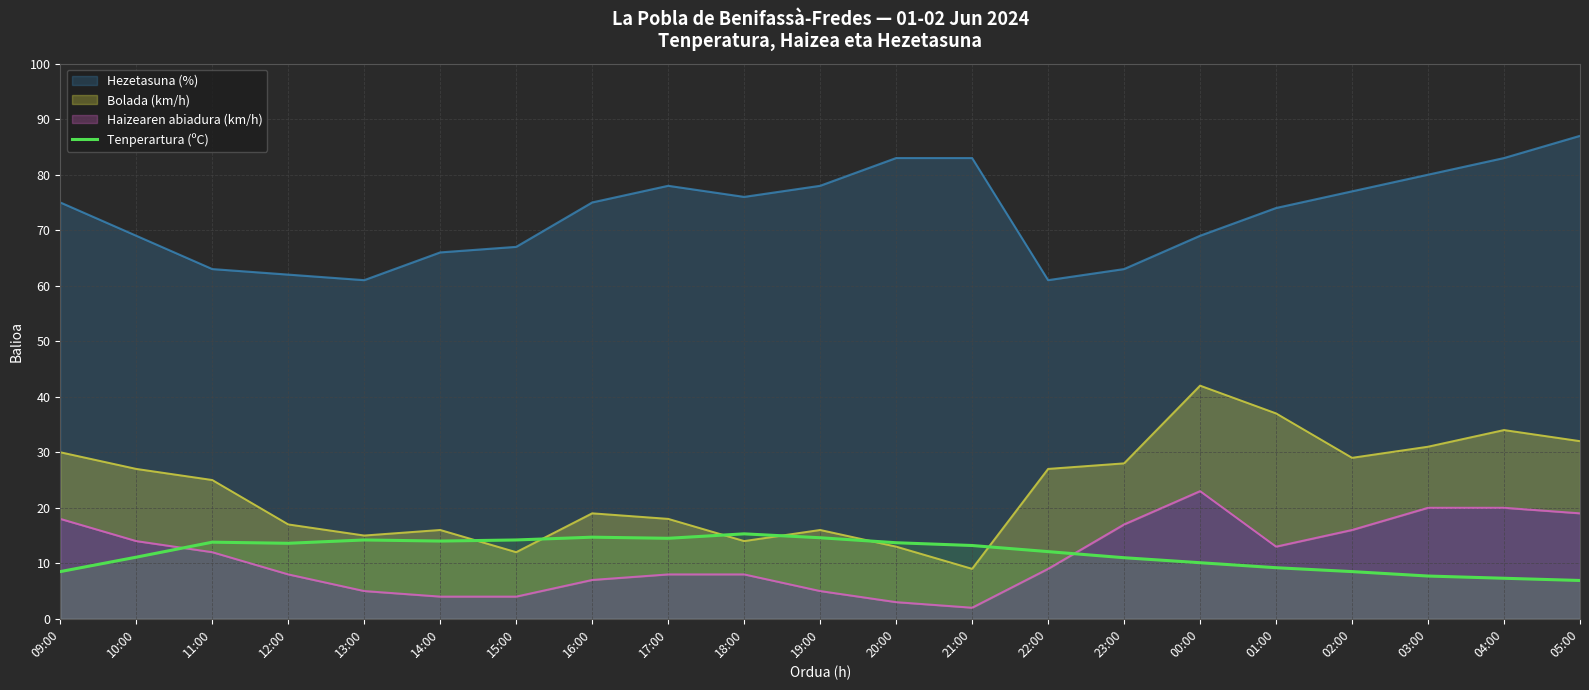

What is the minimum value for Tenperartura (ºC)?

6.9